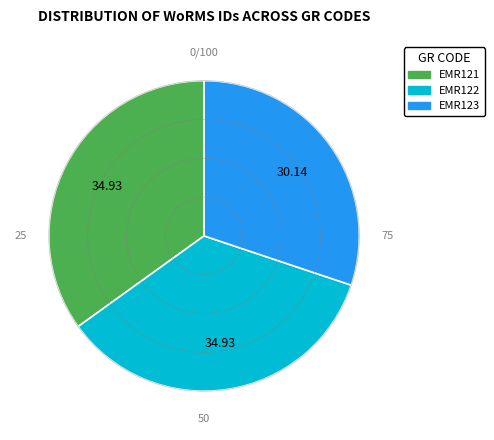

How many slices are in this pie chart?

3